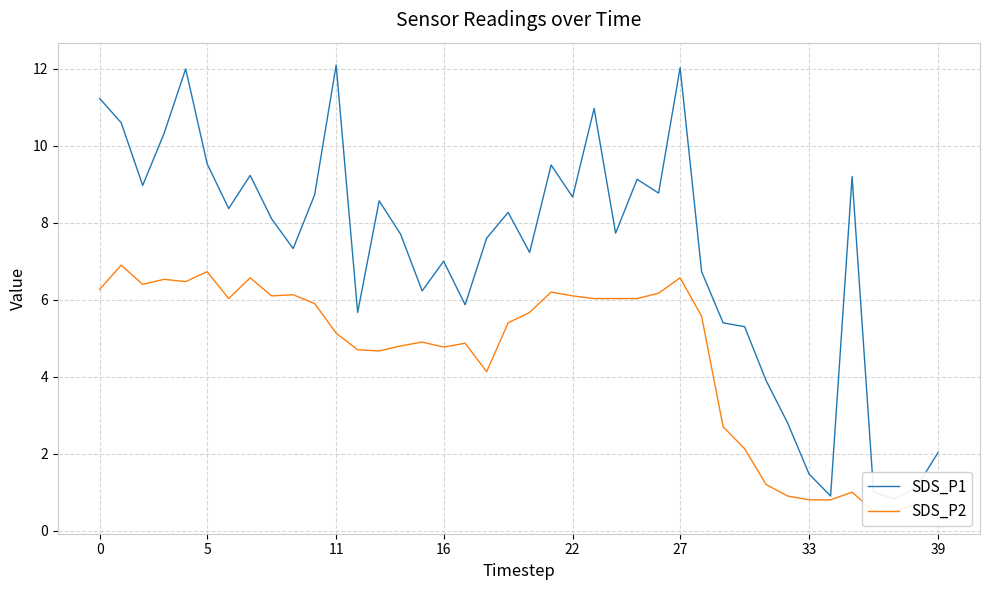

Reading left to right, transcribe all the data shown in this chart.

SDS_P1: 11.2	10.6	9.0	10.3	12.0	9.5	8.4	9.2	8.1	7.3	8.7	12.1	5.7	8.6	7.7	6.2	7.0	5.9	7.6	8.3	7.2	9.5	8.7	11.0	7.7	9.1	8.8	12.0	6.7	5.4	5.3	3.9	2.8	1.5	0.9	9.2	1.0	0.8	1.1	2.0
SDS_P2: 6.3	6.9	6.4	6.5	6.5	6.7	6.0	6.6	6.1	6.1	5.9	5.1	4.7	4.7	4.8	4.9	4.8	4.9	4.1	5.4	5.7	6.2	6.1	6.0	6.0	6.0	6.2	6.6	5.6	2.7	2.1	1.2	0.9	0.8	0.8	1.0	0.5	0.5	0.7	0.6